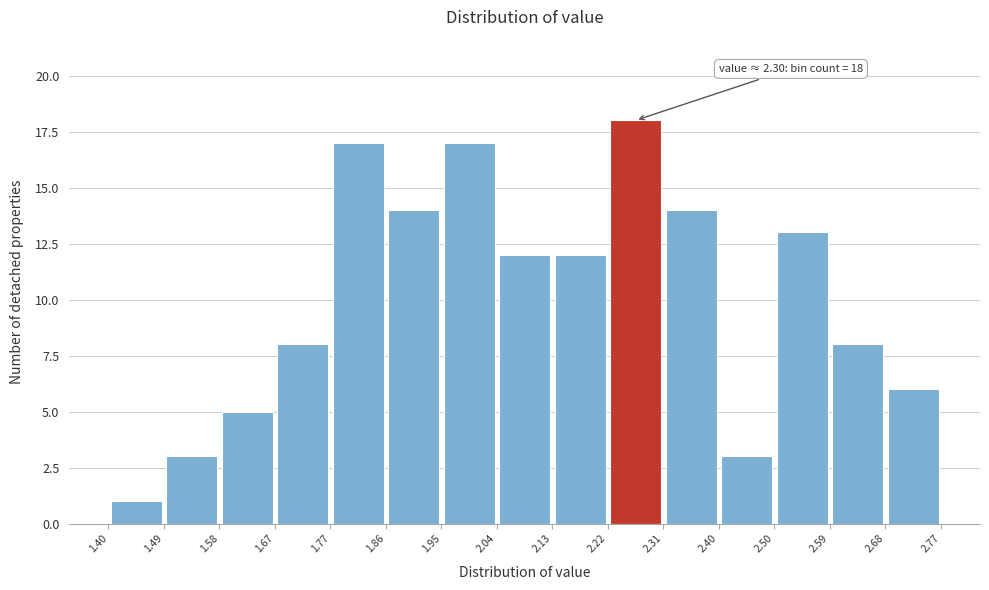

Over which range of the x-axis is the bar tallest?

2.22 to 2.31